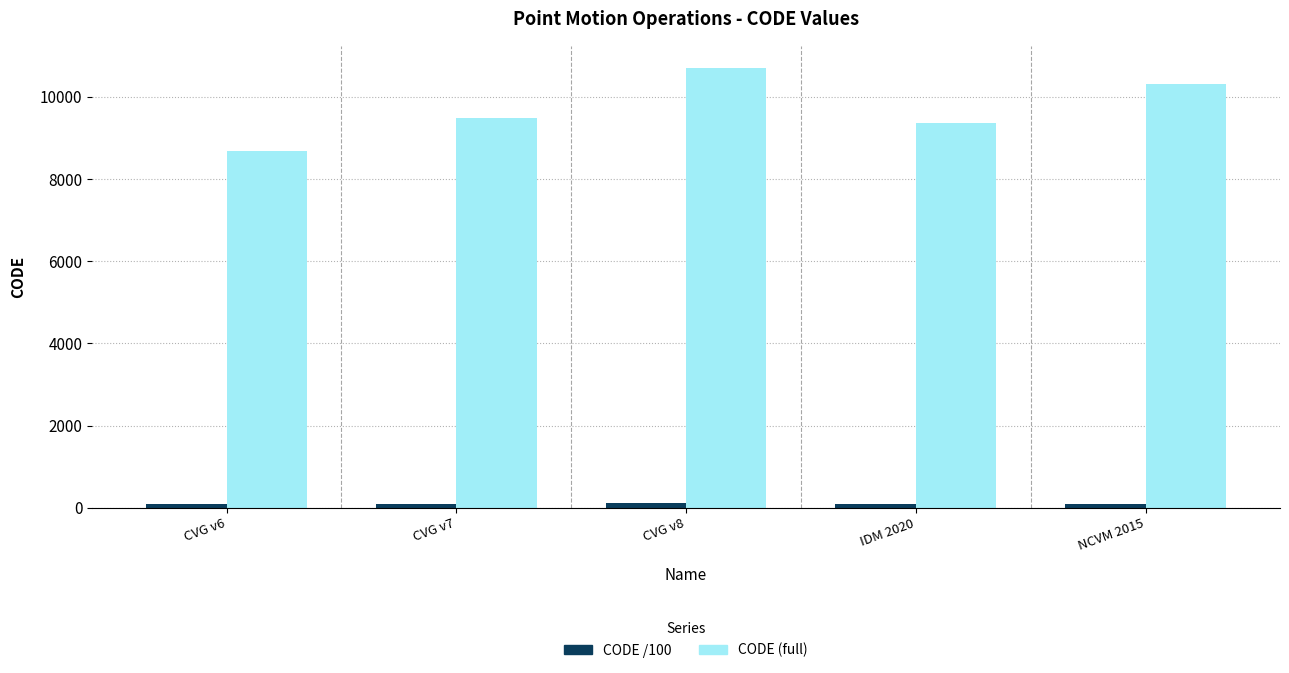

What is the average value of the CODE (full) series?

9712.8